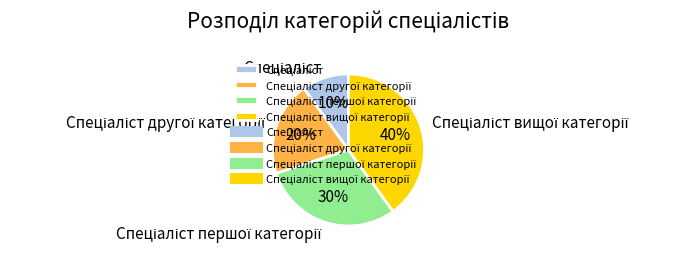

Does any single category account for the majority?

No